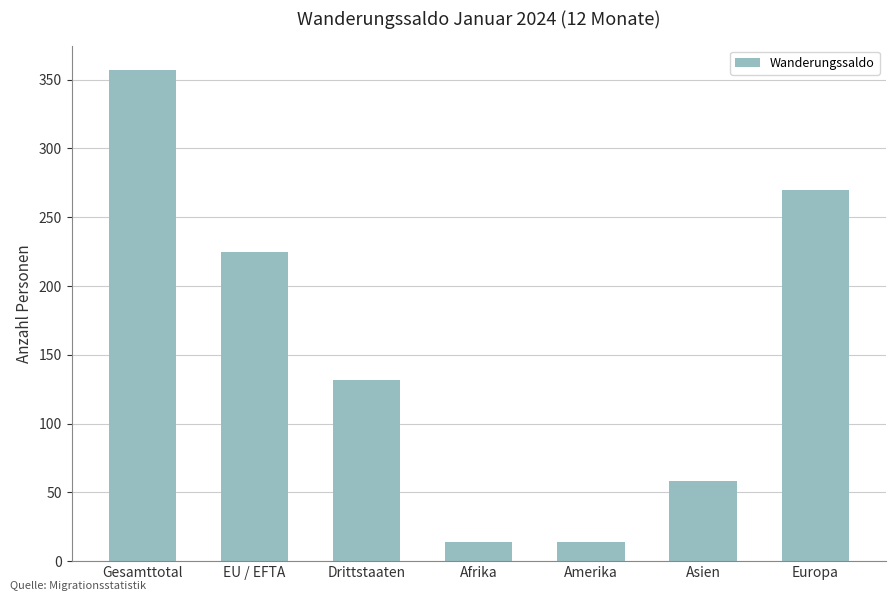

The value at Asien is 58. True or false?

True